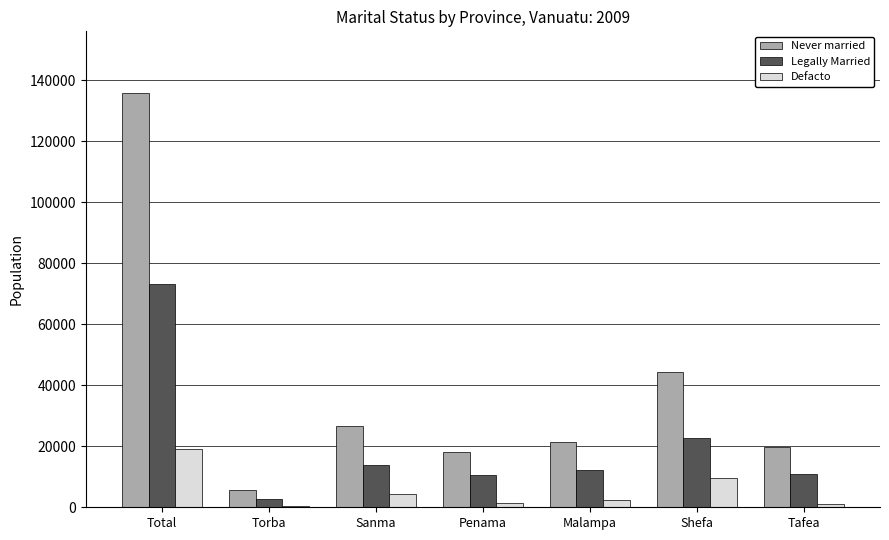

At Shefa, list the series in order from smallest to largest.

Defacto, Legally Married, Never married